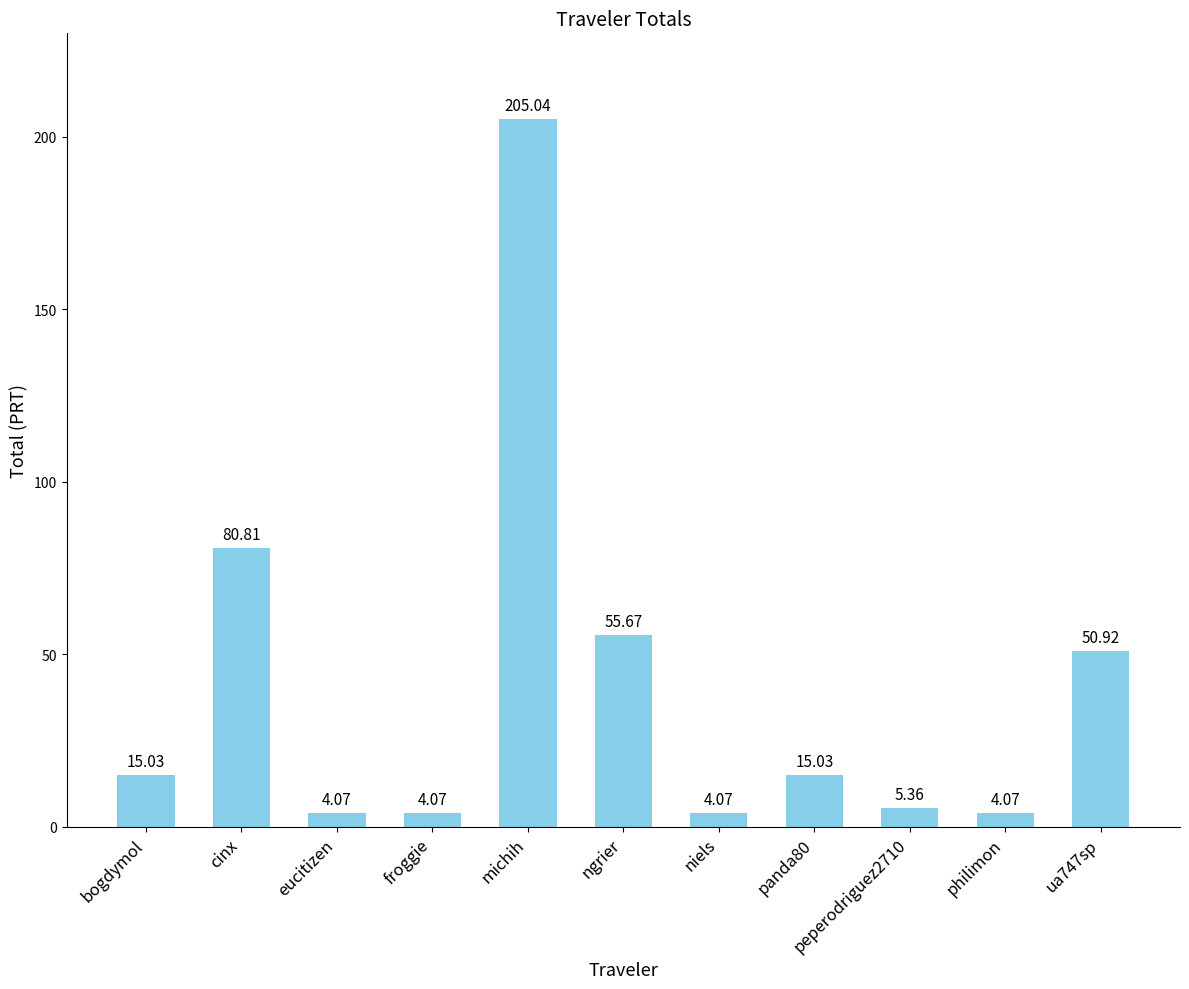

What is the ratio of the value at eucitizen to the value at ua747sp?

0.1